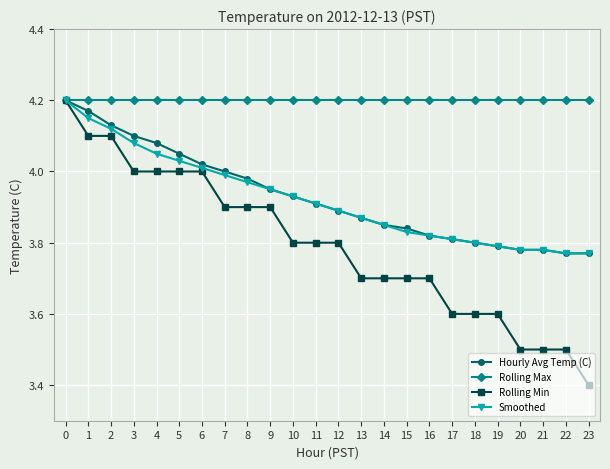

The value of Smoothed at 13 is 1.3. True or false?

False